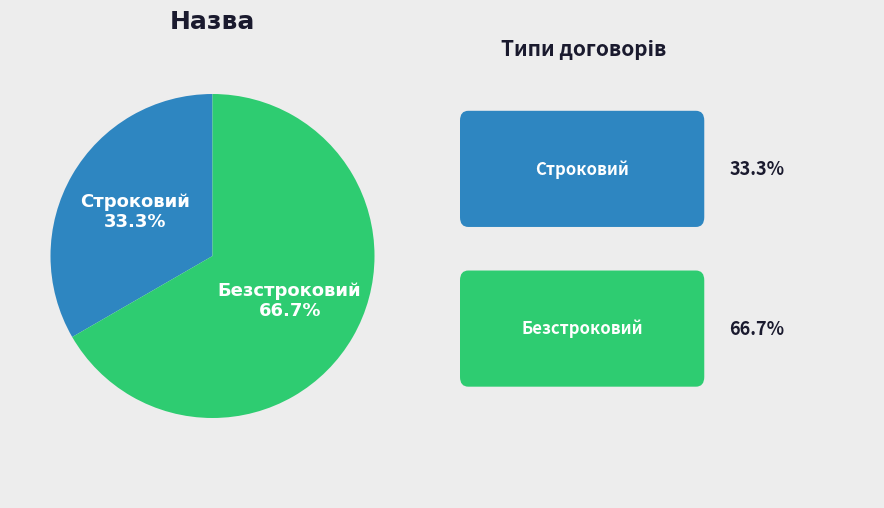

Does any single category account for the majority?

Yes